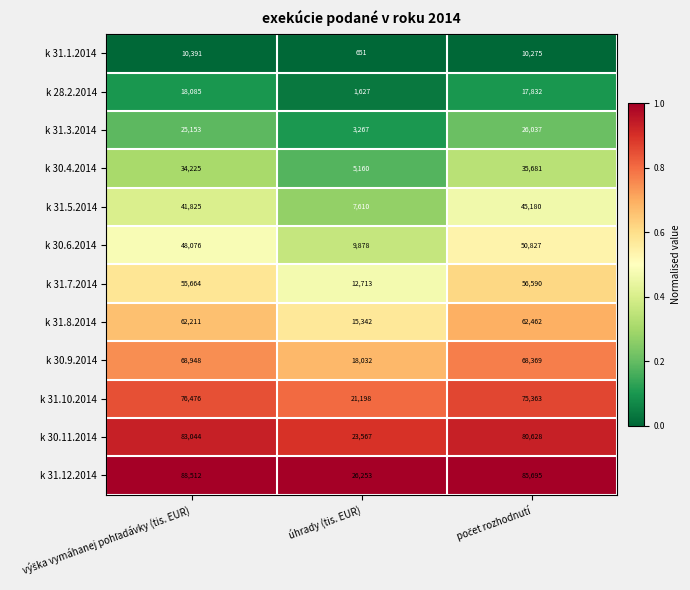

Is the value of k 28.2.2014 at úhrady (tis. EUR) greater than the value of k 31.5.2014 at úhrady (tis. EUR)?

No